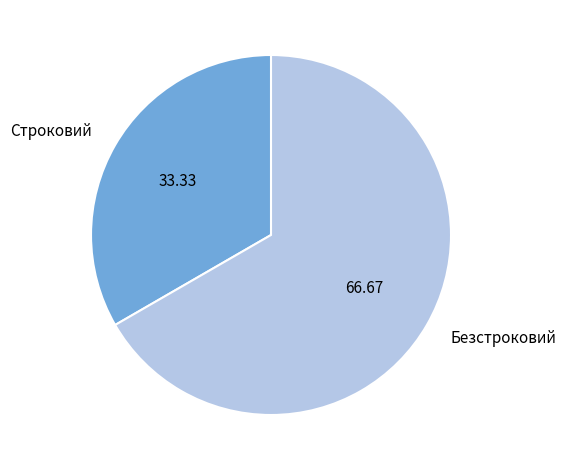

Is it true that Строковий is 33% of the pie?

True